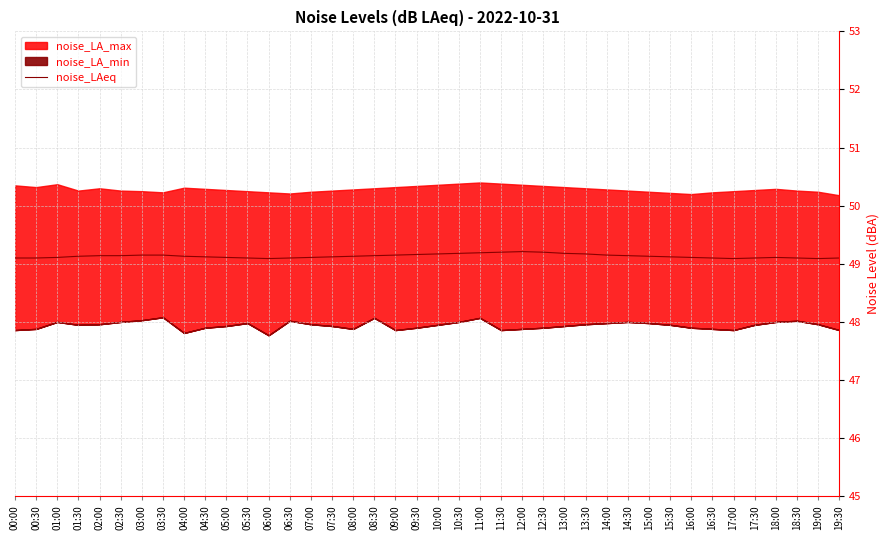

Is it true that the value at 04:30 is 49.1?

True